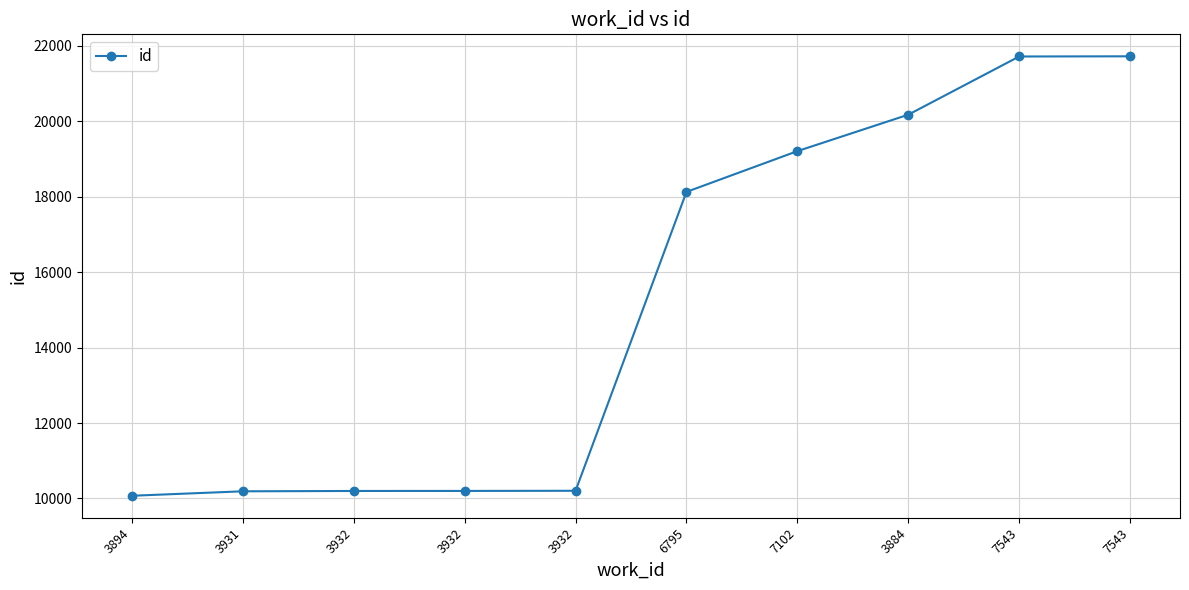

How many lines are shown in the chart?

1